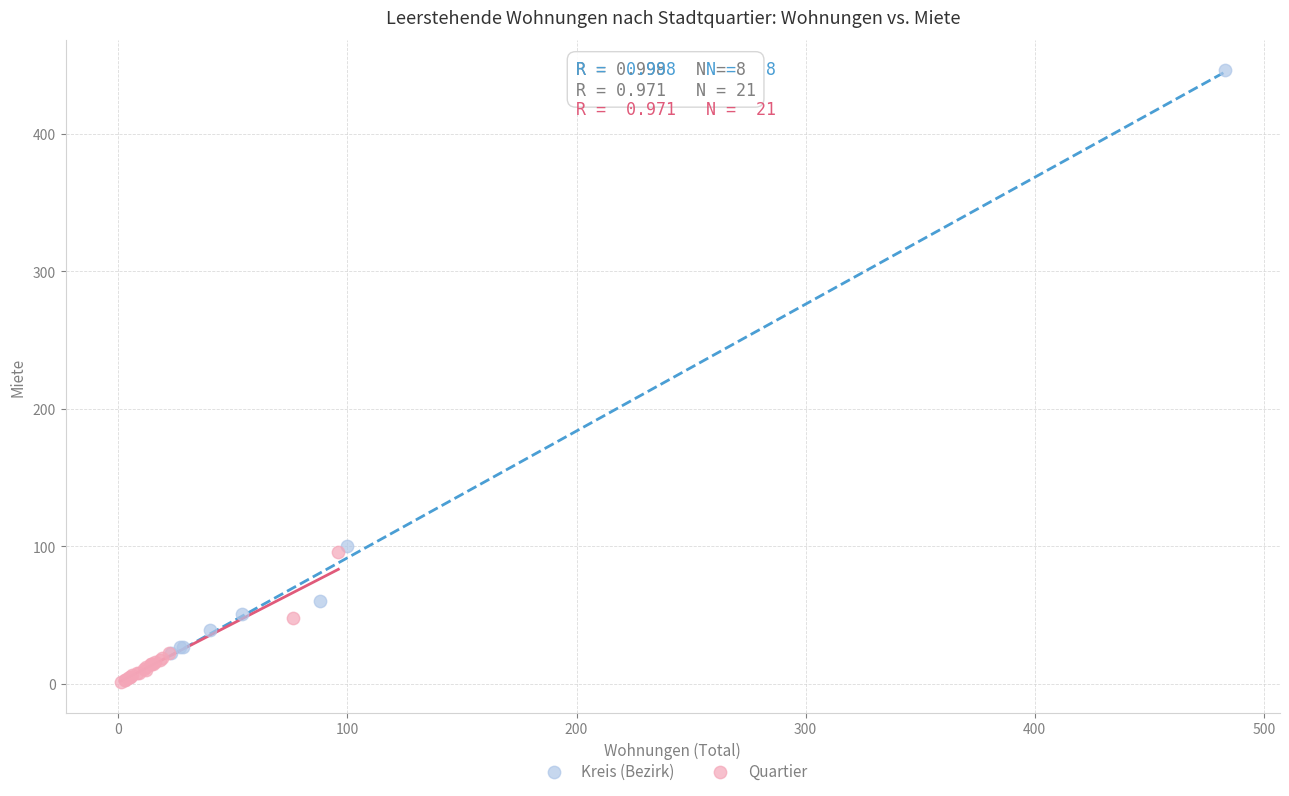

Which series contains the lowest Y value?

Quartier